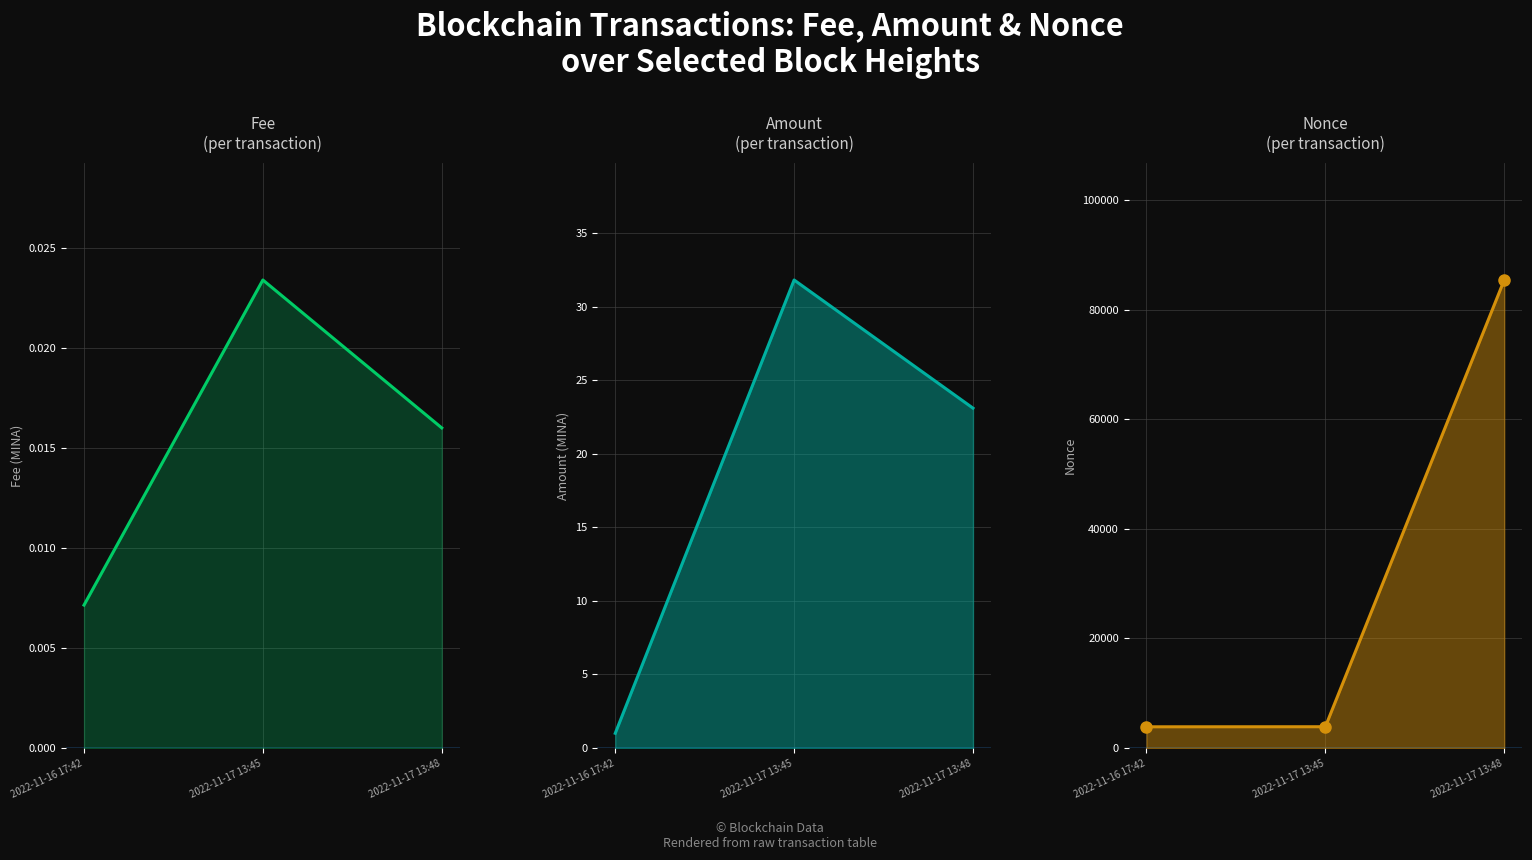

Which label corresponds to the largest value in the chart?

2022-11-17 13:48